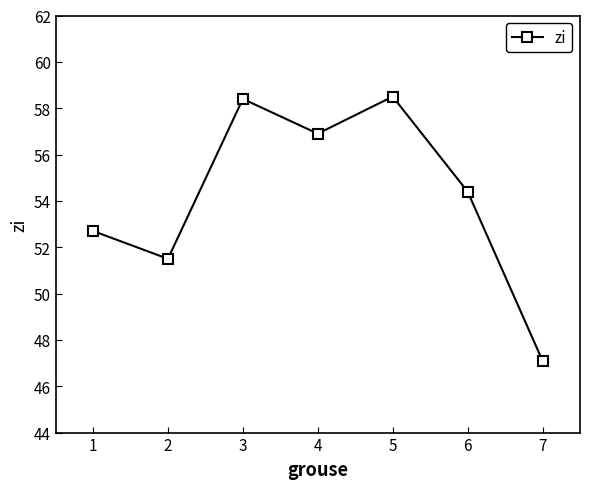

Does the chart have visible grid lines?

No